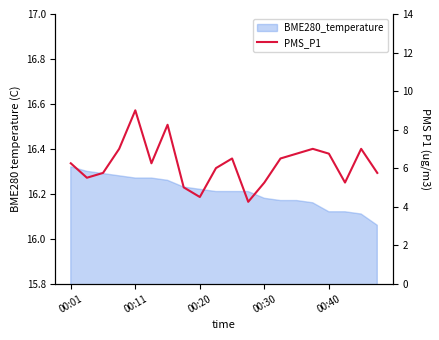

What is the greatest value displayed?

9.0